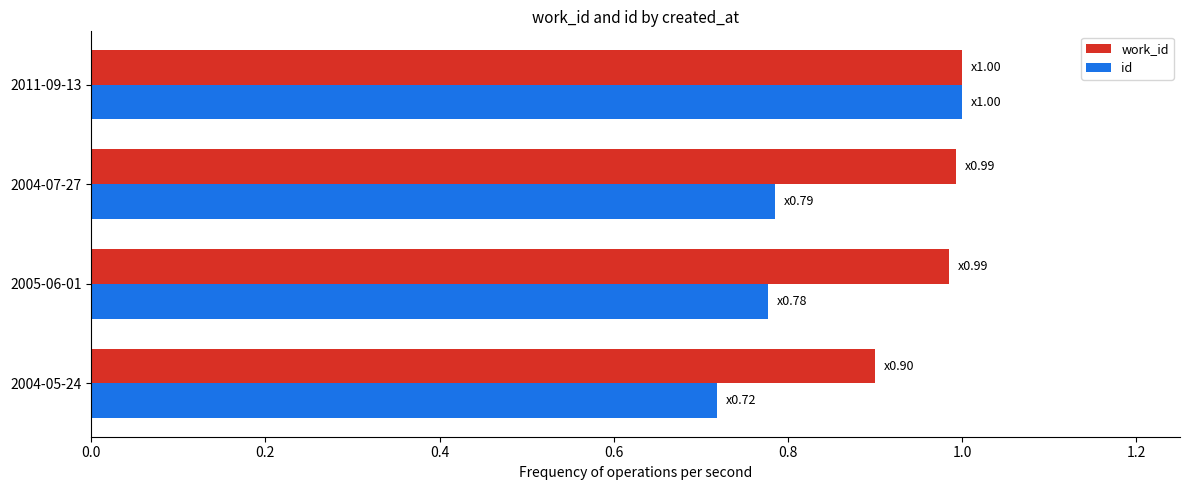

At which category does the chart reach its minimum across all series?

2004-05-24